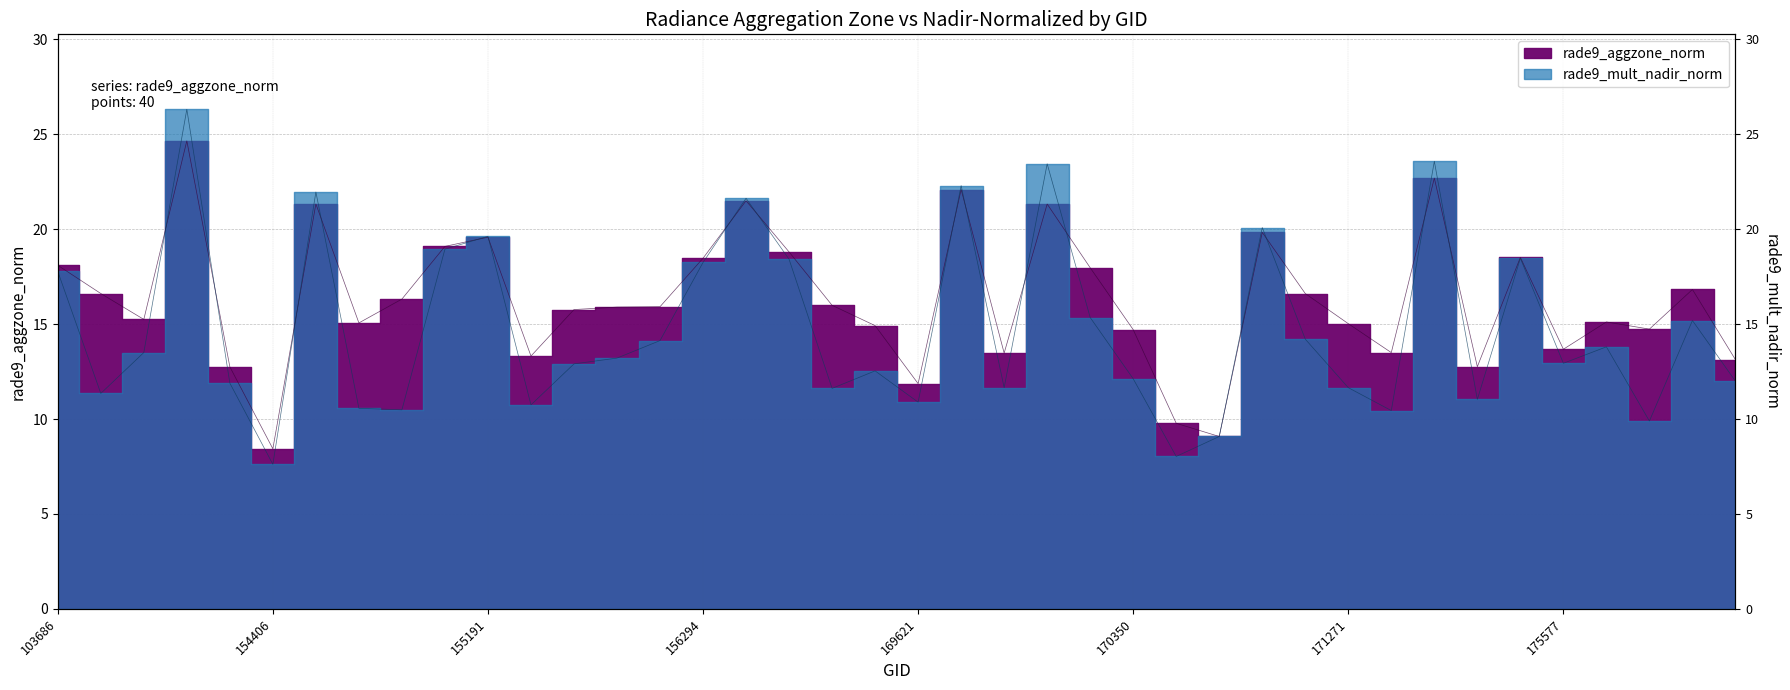

Which category has the lowest value in the rade9_aggzone_norm series?

154406